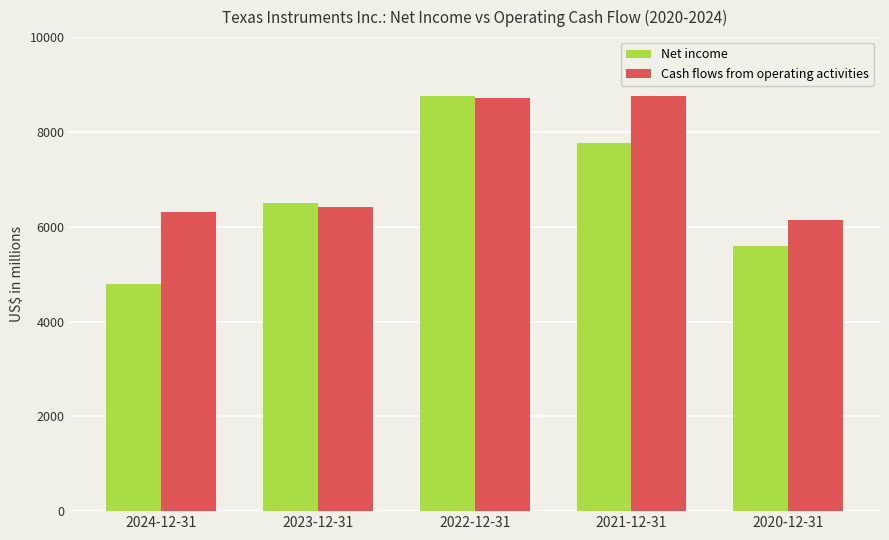

What is the label of the 4th bar from the right?

2023-12-31